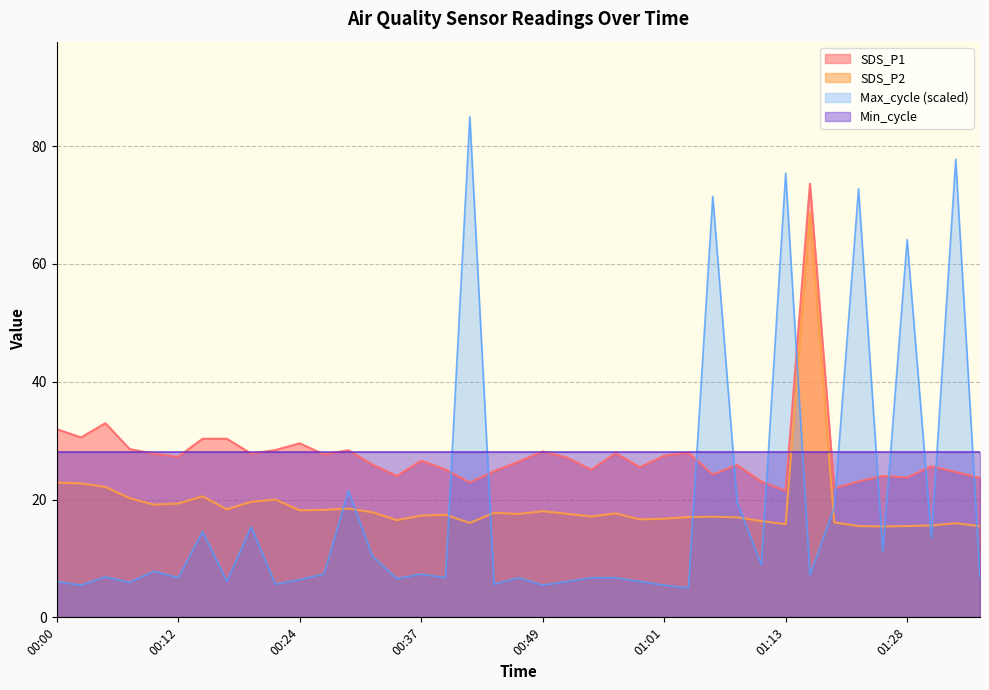

Between which two adjacent categories do SDS_P2 and Max_cycle first intersect?

00:27 and 00:29